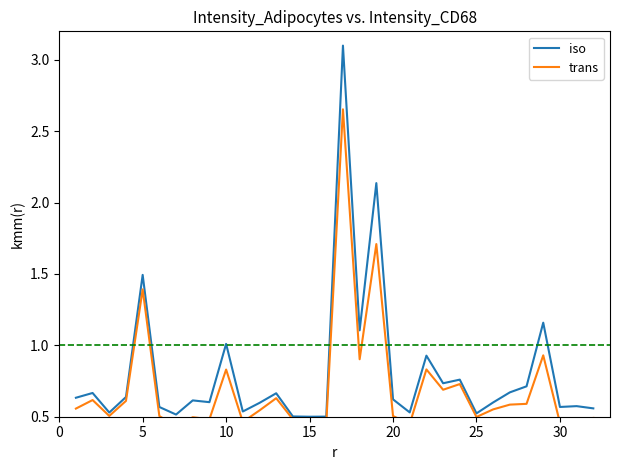

True or false: trans and iso cross at least once.

False